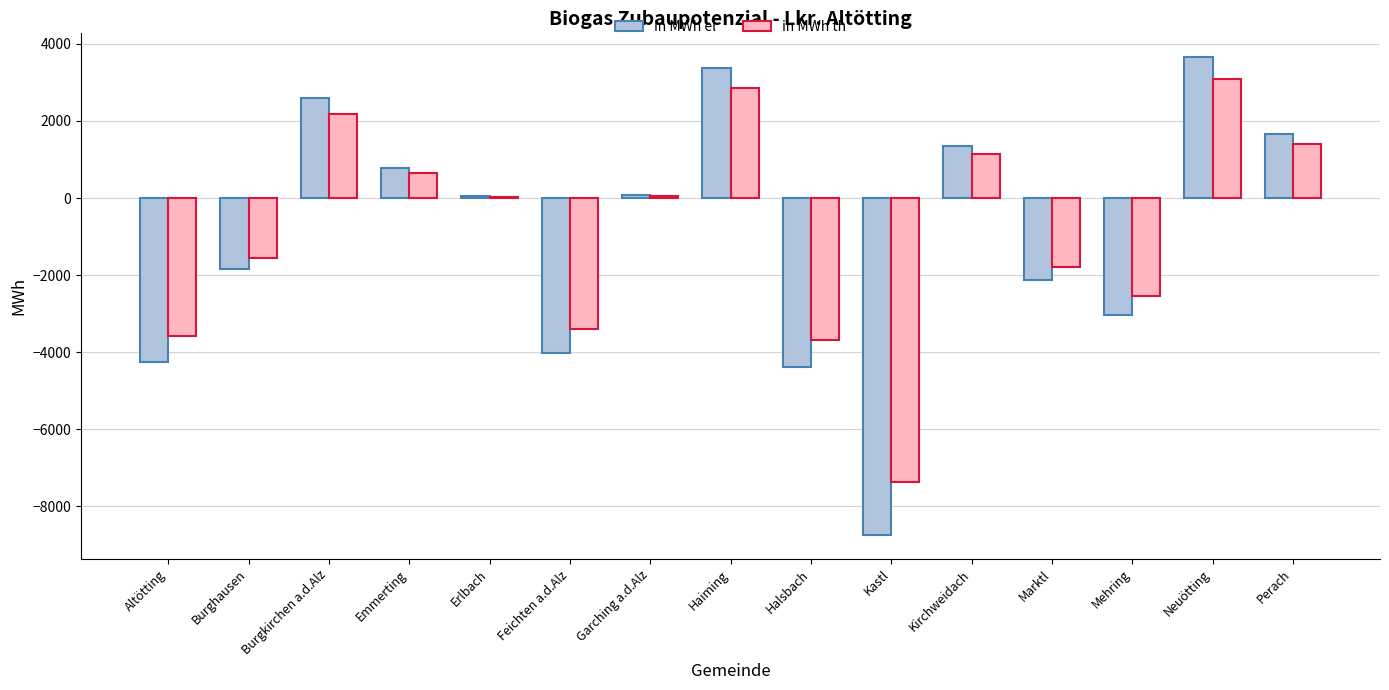

What is the average value of the in MWh el series?

-991